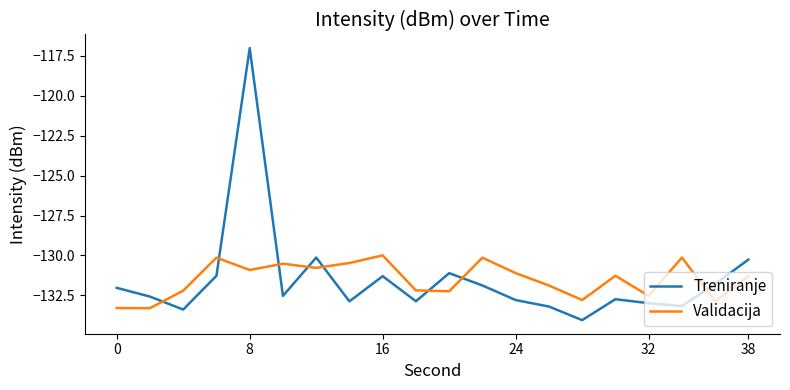

True or false: Treniranje and Validacija intersect in this chart.

True